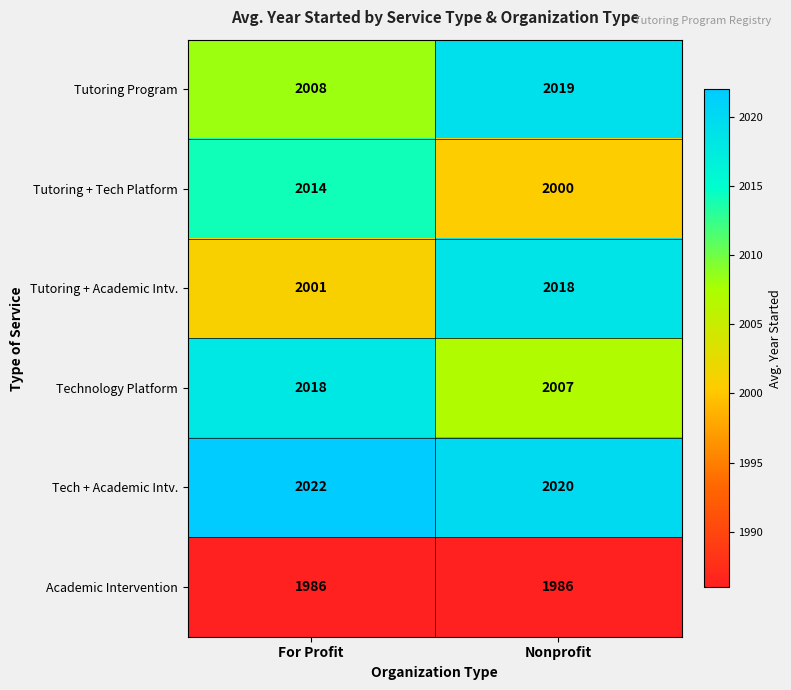

Between For Profit and Nonprofit, which series saw the biggest shift?

Tutoring + Academic Intv.